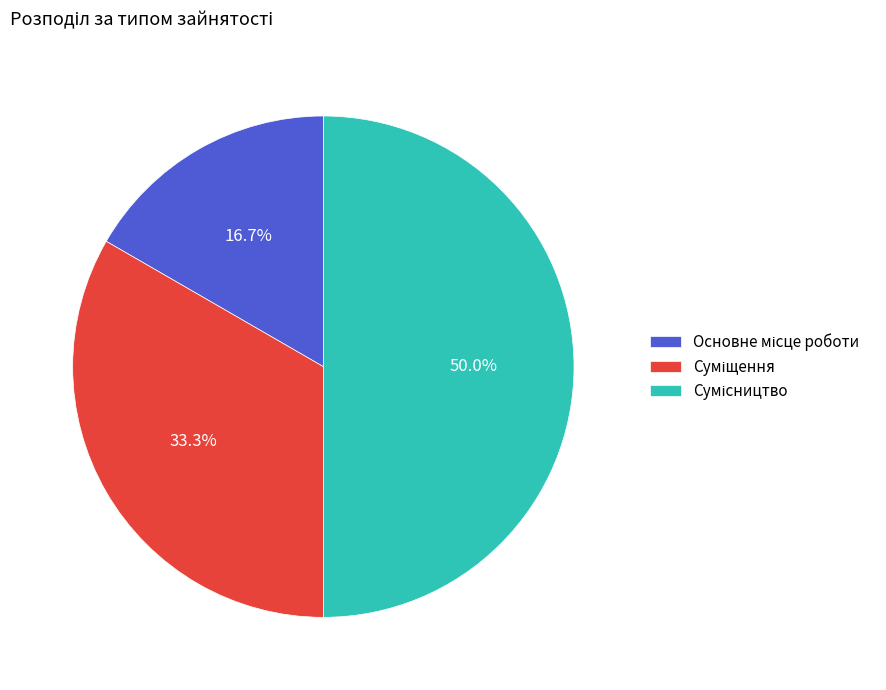

How many slices are in this pie chart?

3